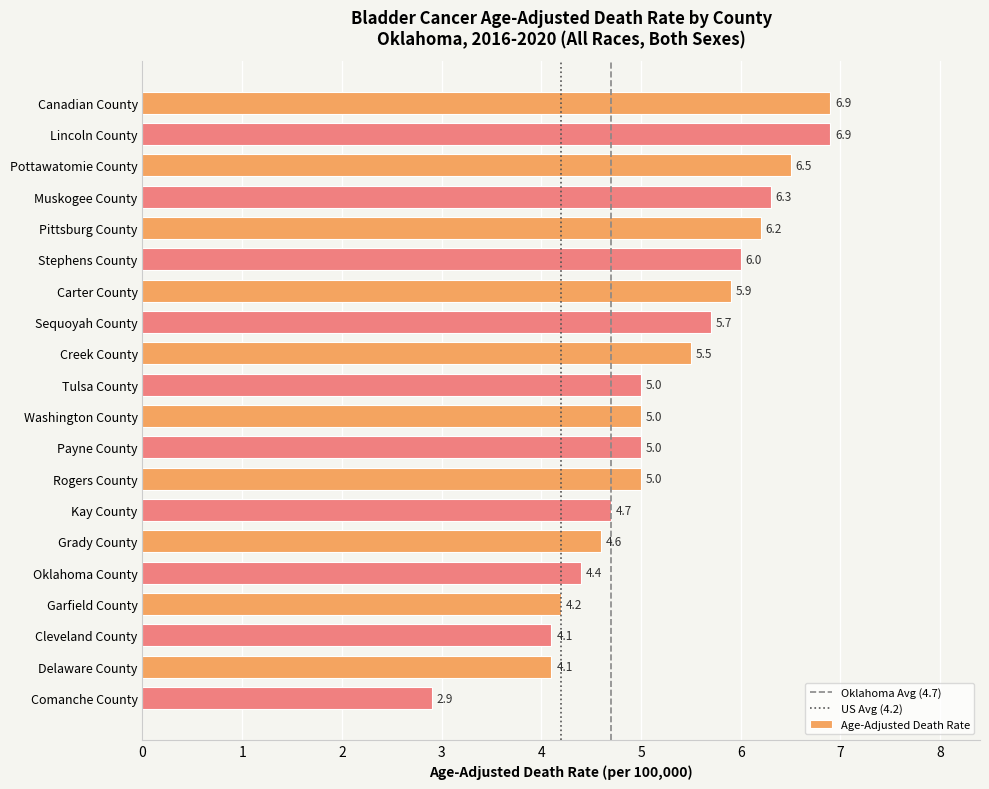

What is the ratio of the value at Delaware County to the value at Kay County?

0.9